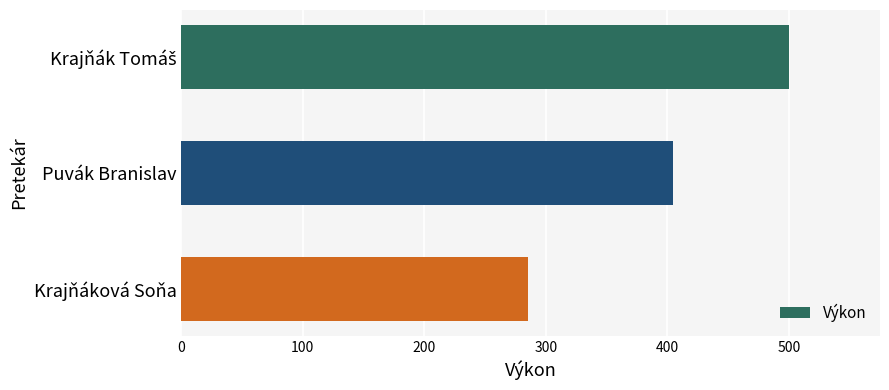

What is the approximate value at Krajňáková Soňa, to the nearest 5?

285